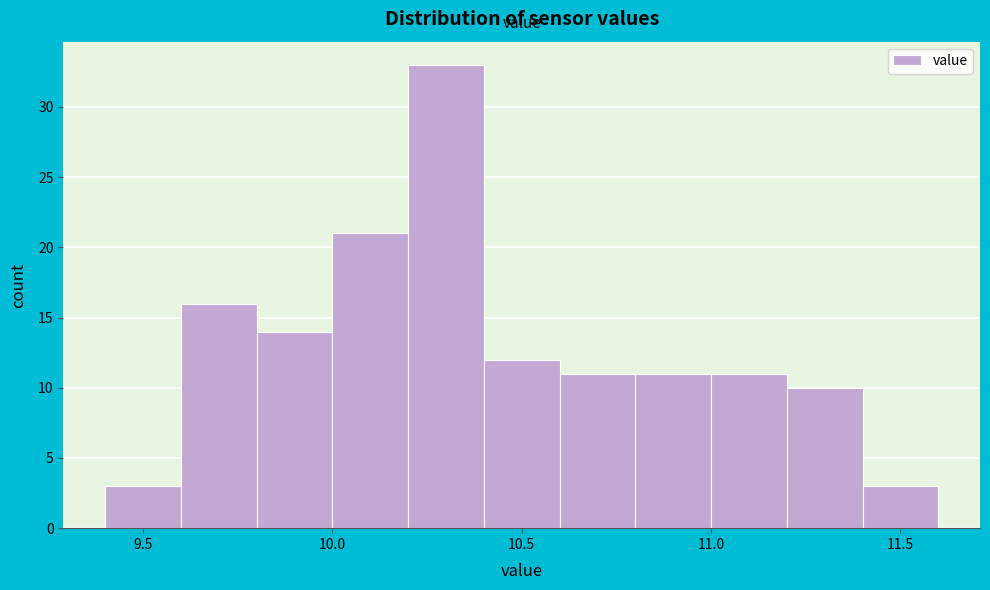

What is the height of the bar covering 11.2 to 11.4 on the x-axis? The values are not printed on the chart, so give them approximately, as read against the axis.

10